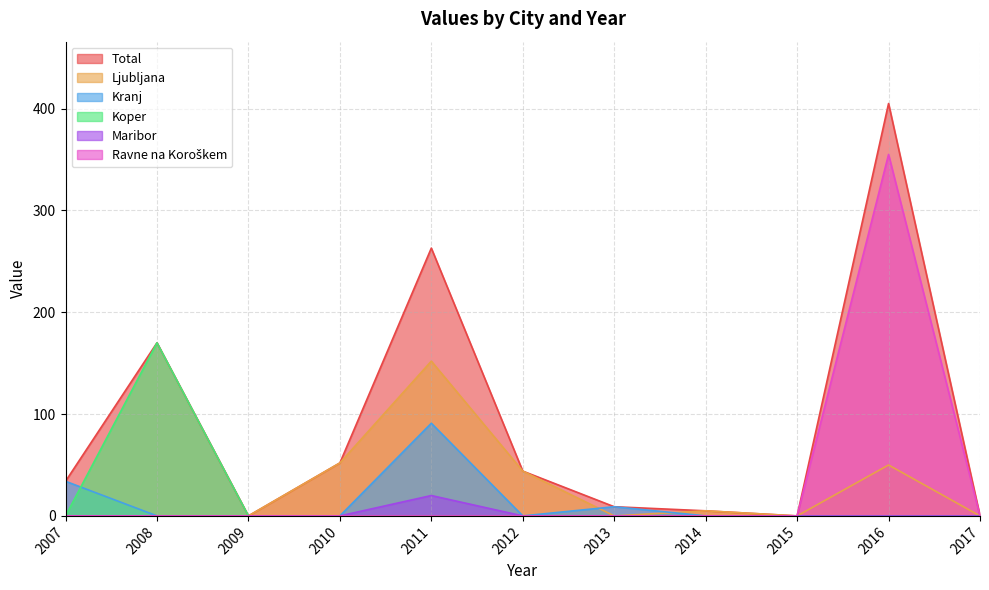

What is the maximum value for Maribor?

20